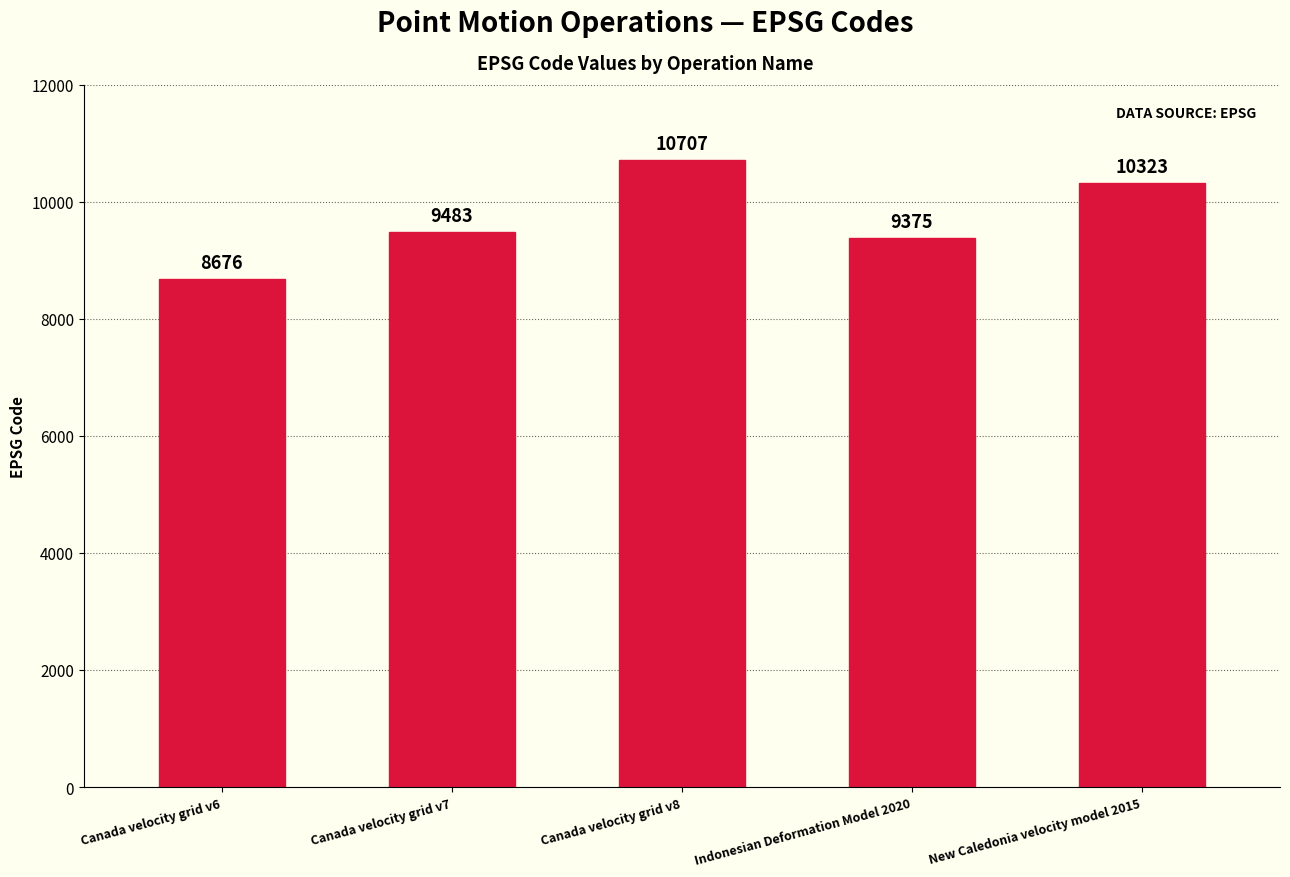

What is the difference between the second highest and second lowest values?

948